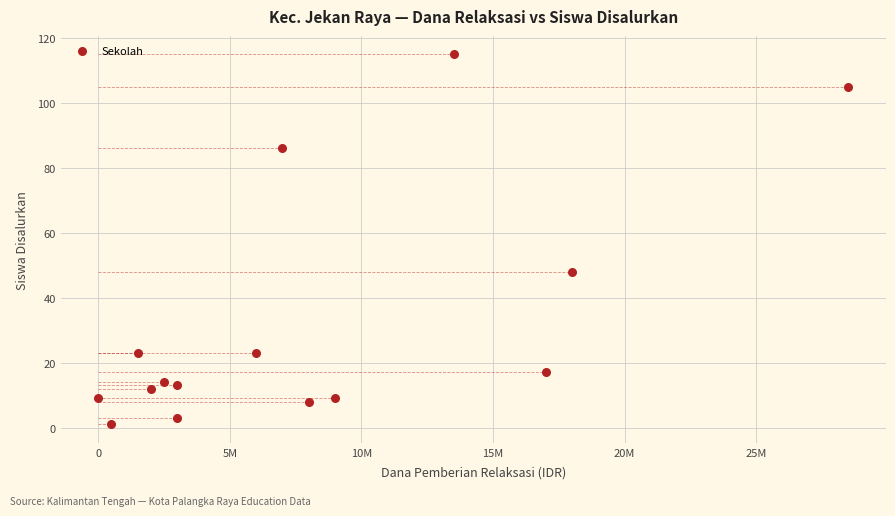

What is the range of X values (max minus min)?

28500000